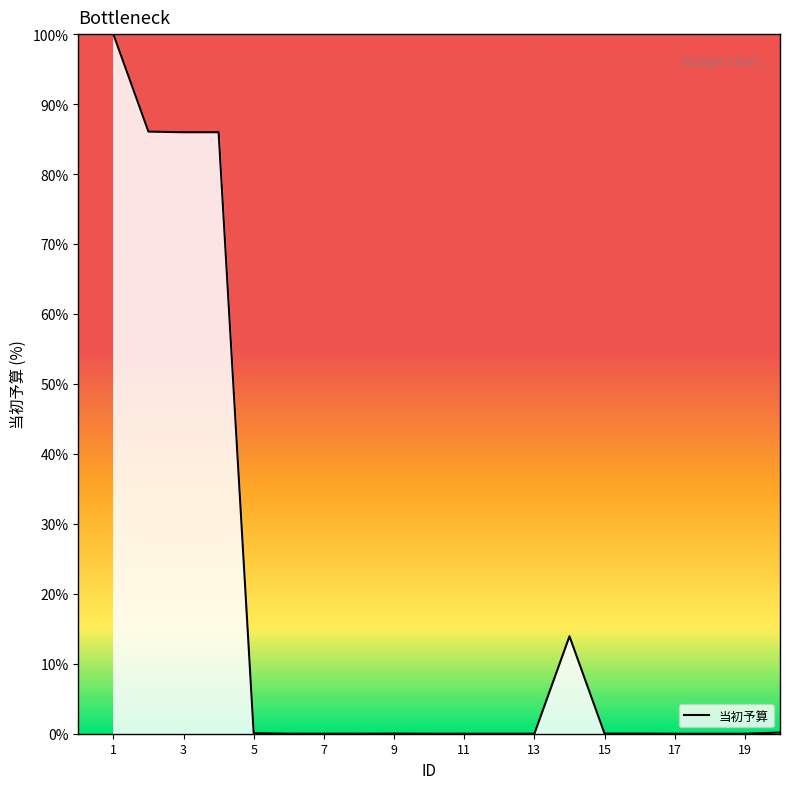

What is the difference between the maximum and minimum values?

100.0